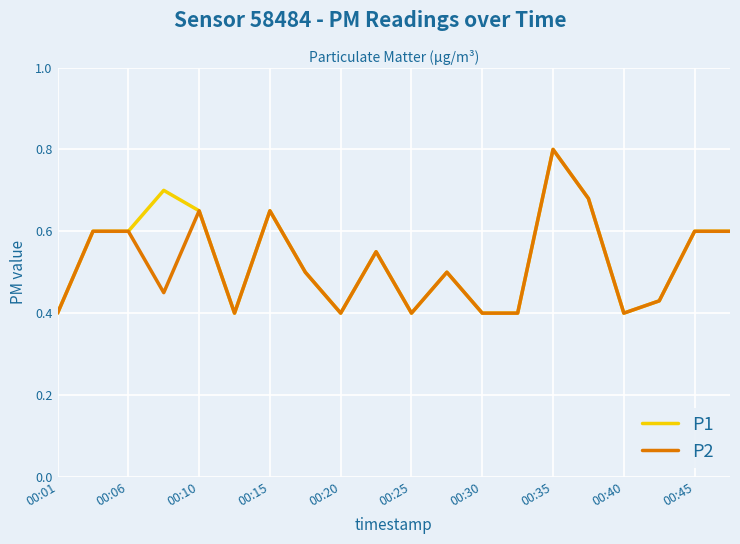

What is the highest value of the P2 series?

0.8